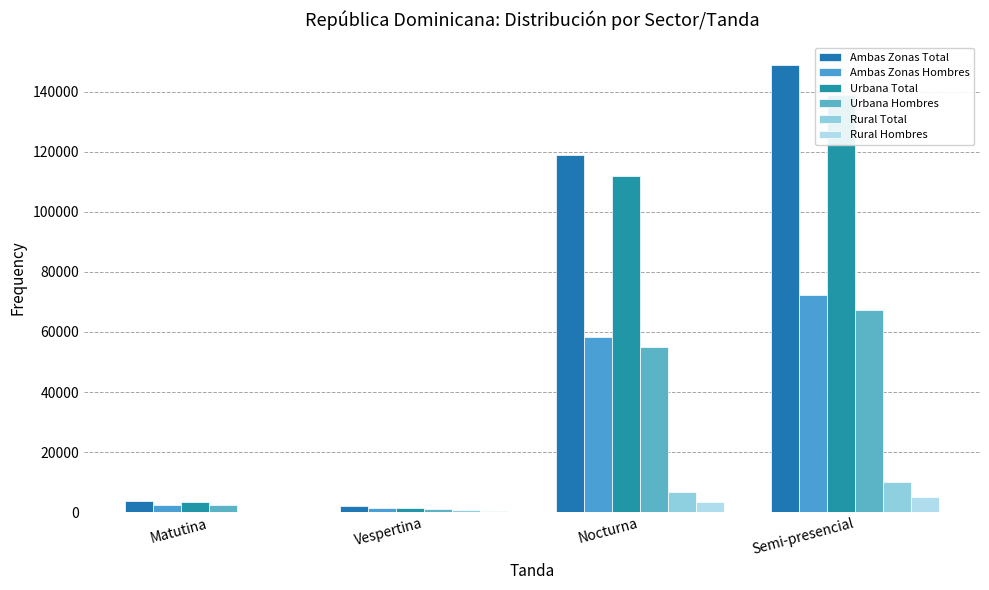

Is it true that Rural Hombres equals 7719 at Semi-presencial?

False